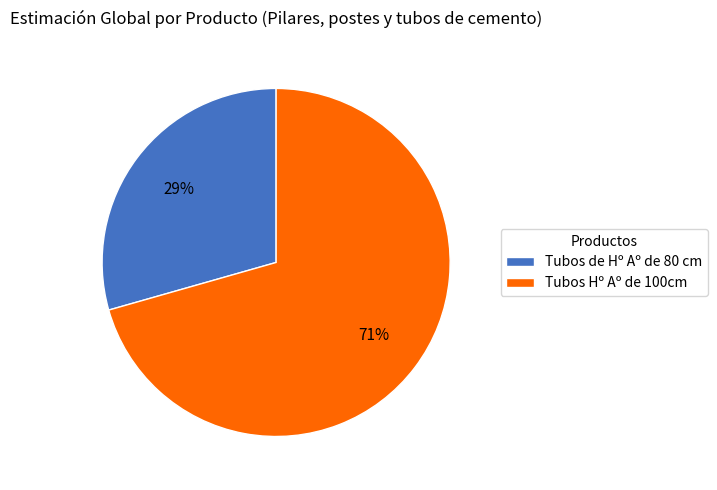

How many segments does this pie chart have?

2